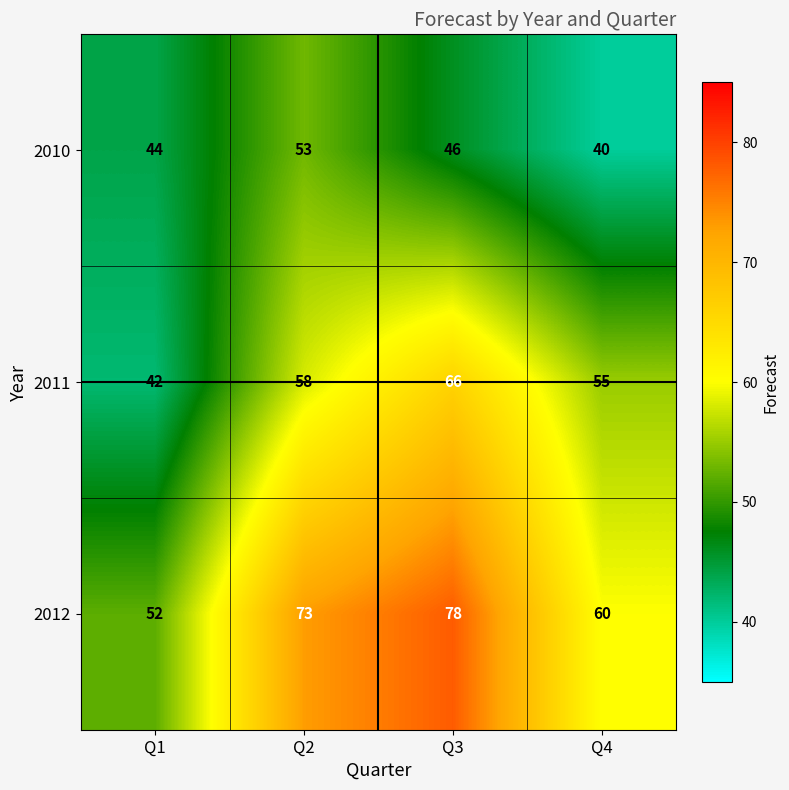

The 2012 series shows 73 at Q2. True or false?

True